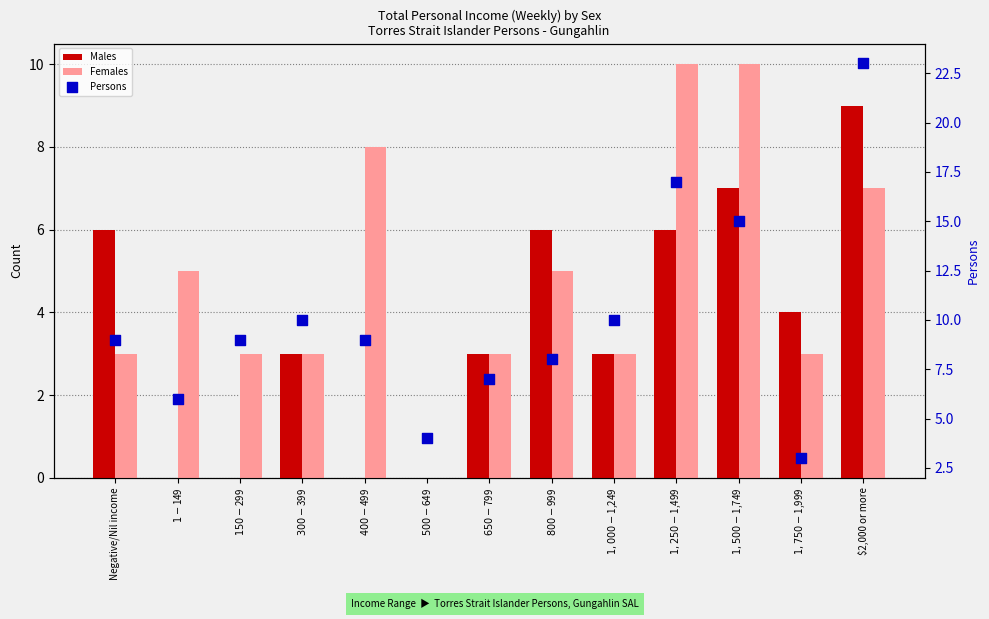

Which series reaches the minimum Y coordinate?

Males